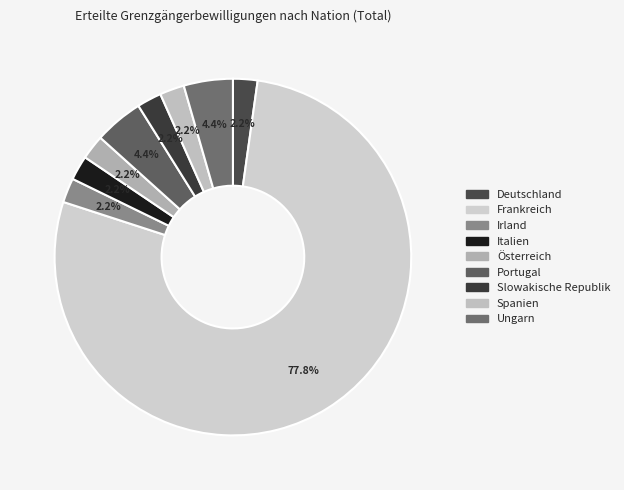

To the nearest percent, what percentage of the pie is Irland?

2%